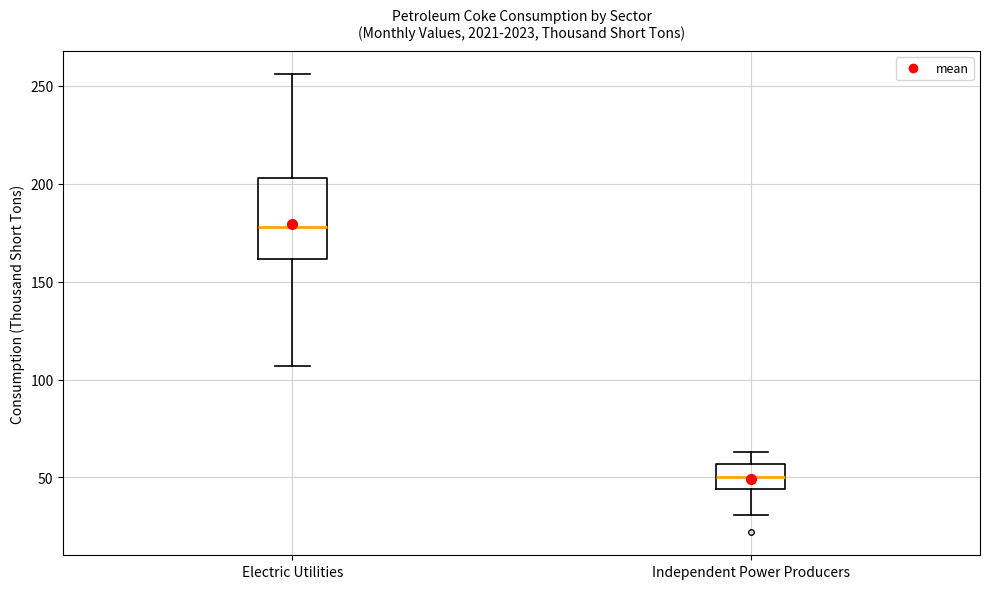

Reading left to right, read every box against the y-axis: the position of its median line, the range the box covers, and the ends of its whiskers. The values are not printed on the chart, so give them approximately, as read against the axis.

Electric Utilities: median 180, box 160 to 205, whiskers 105 to 255
Independent Power Producers: median 50, box 45 to 55, whiskers 30 to 65